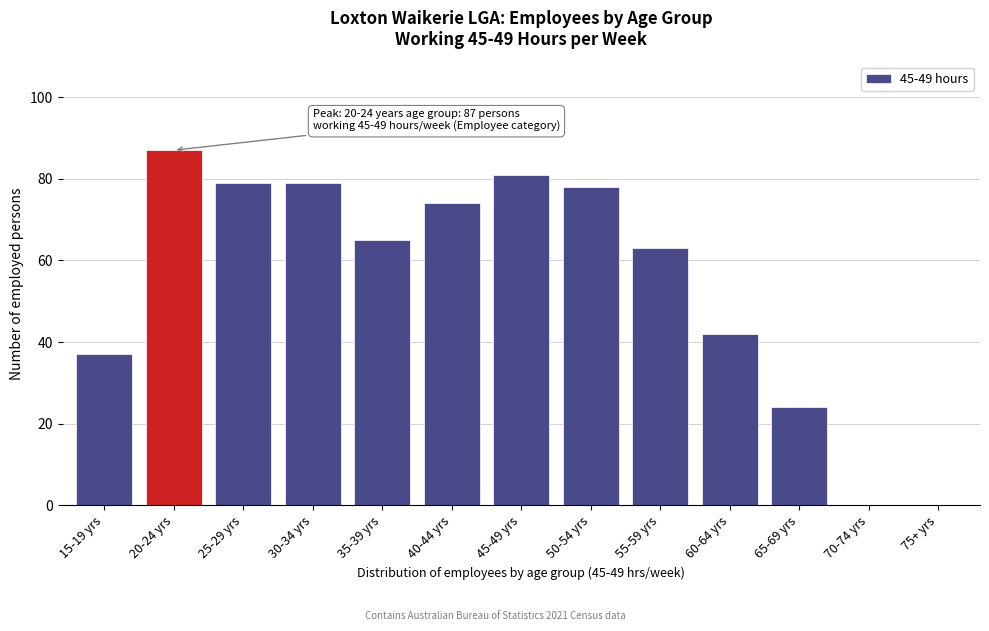

Reading left to right, extract all data points from this chart.

15-19 yrs=37	20-24 yrs=87	25-29 yrs=79	30-34 yrs=79	35-39 yrs=65	40-44 yrs=74	45-49 yrs=81	50-54 yrs=78	55-59 yrs=63	60-64 yrs=42	65-69 yrs=24	70-74 yrs=0	75+ yrs=0